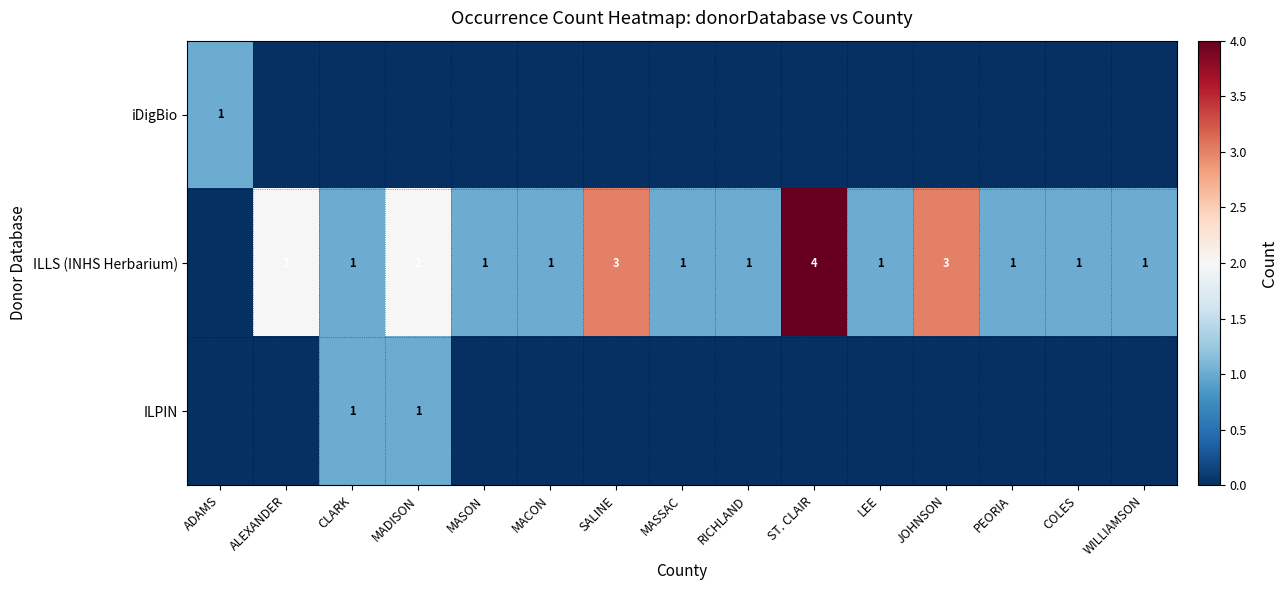

Which has a higher value, JOHNSON or ST. CLAIR?

JOHNSON